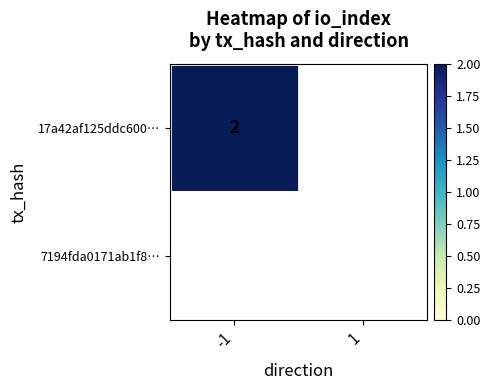

Is it true that 17a42af125ddc600… equals 2 at -1?

True